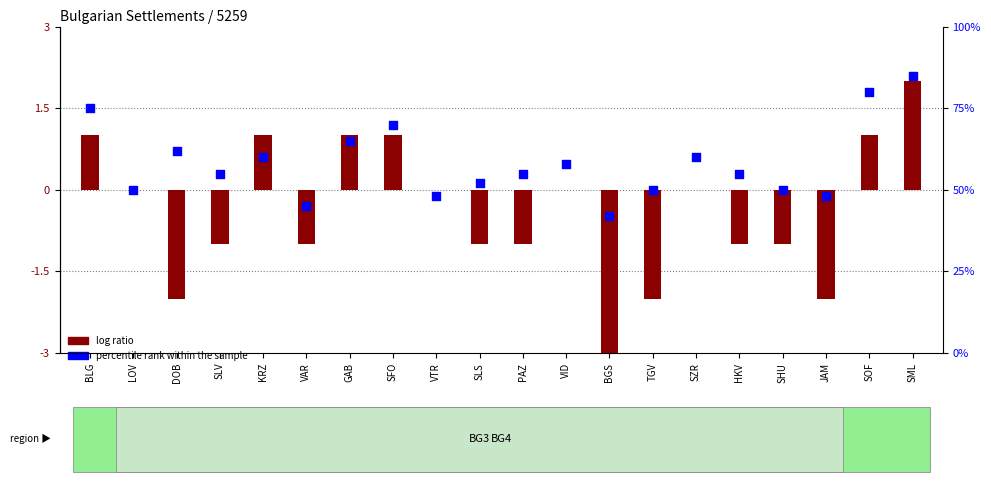

Which series has the widest spread of Y values?

log ratio